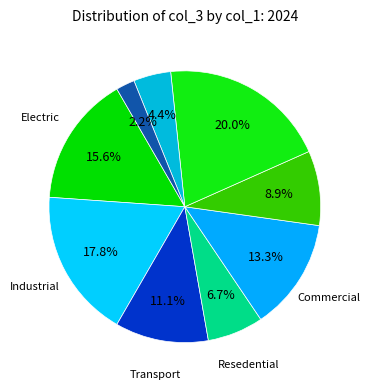

To the nearest percent, what is the difference between the largest and smallest slice percentages?

18%